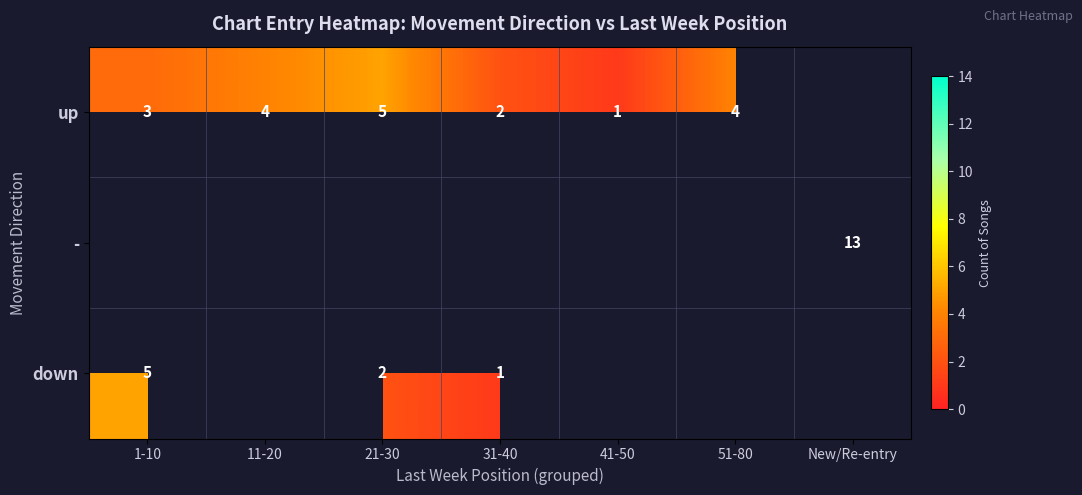

The value of up at 21-30 is 8. True or false?

False